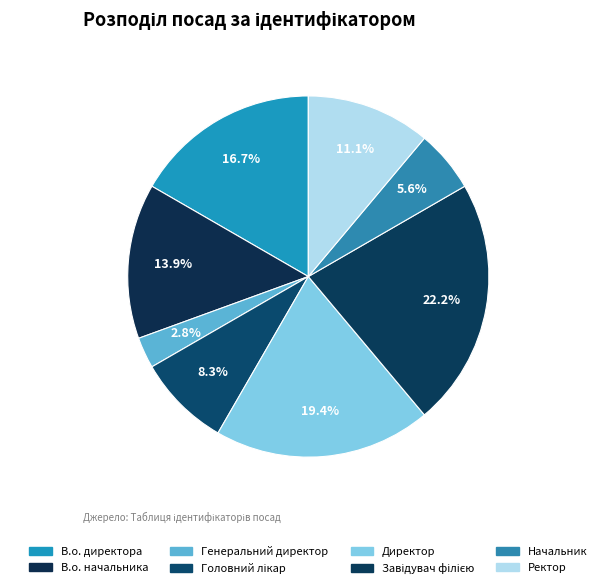

Count the number of slices in the pie.

8